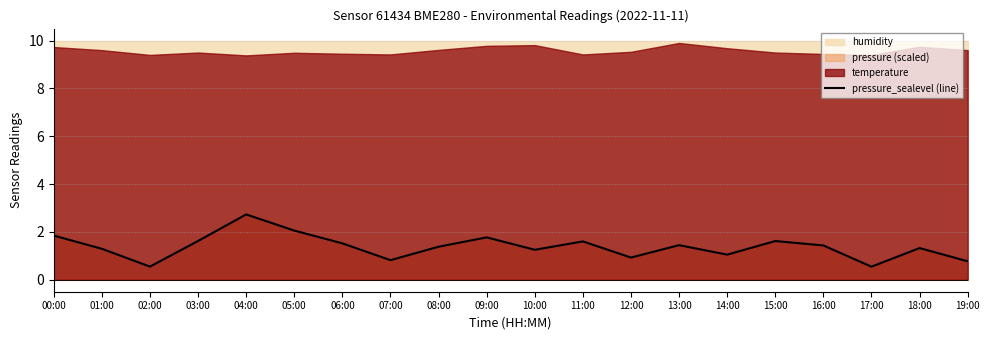

The value at 19:00 is 1.2. True or false?

False